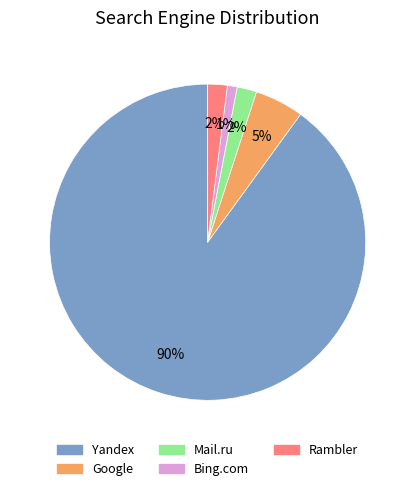

Which category has the smallest portion of the pie?

Bing.com